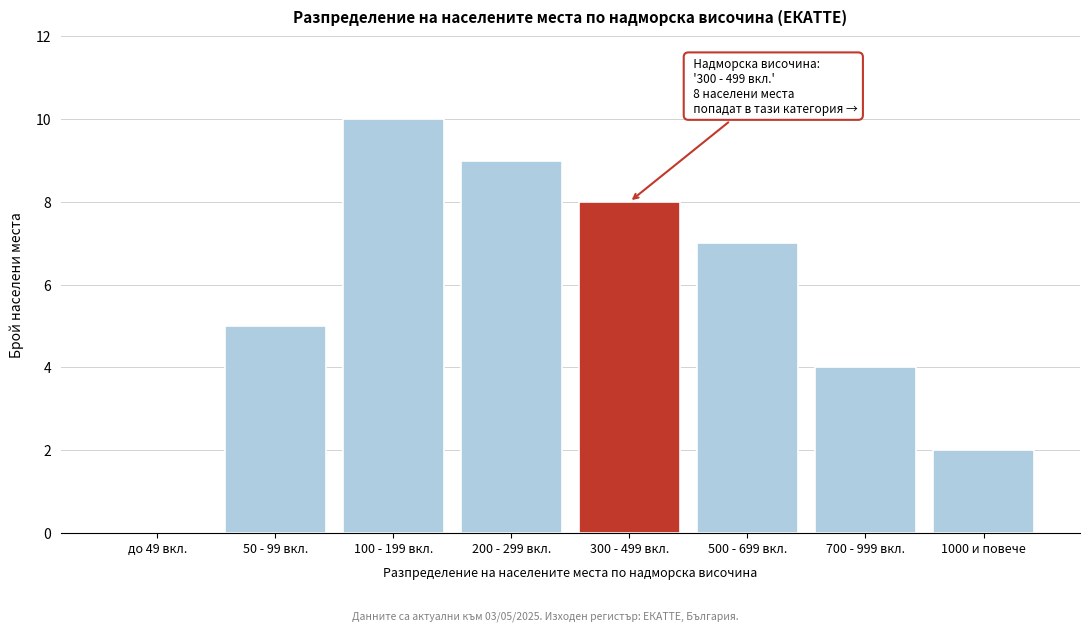

Reading left to right, extract all data points from this chart.

до 49 вкл.=0	50 - 99 вкл.=5	100 - 199 вкл.=10	200 - 299 вкл.=9	300 - 499 вкл.=8	500 - 699 вкл.=7	700 - 999 вкл.=4	1000 и повече=2